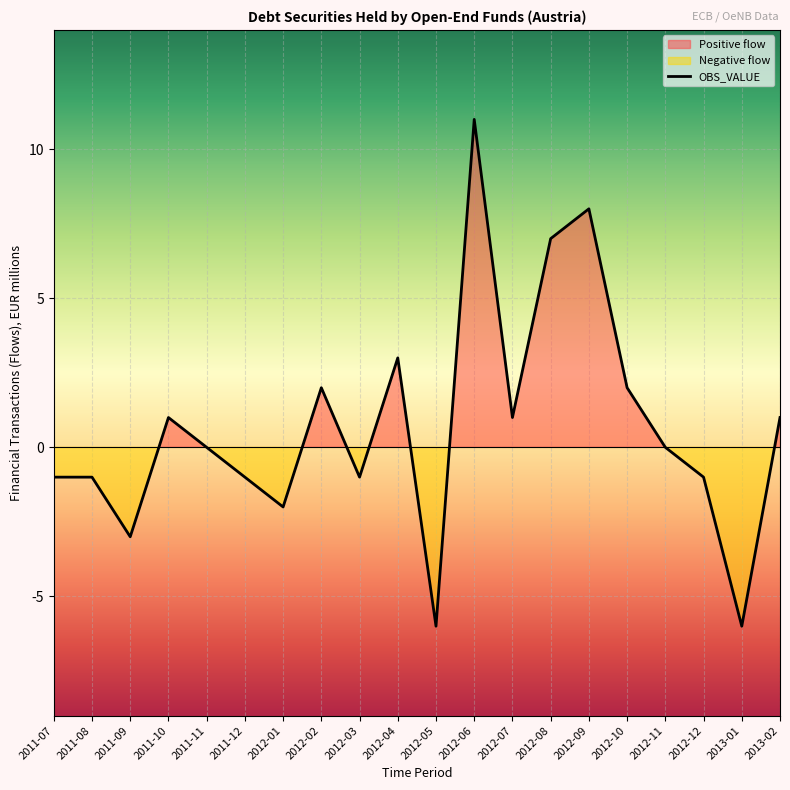

What is the average value?

1